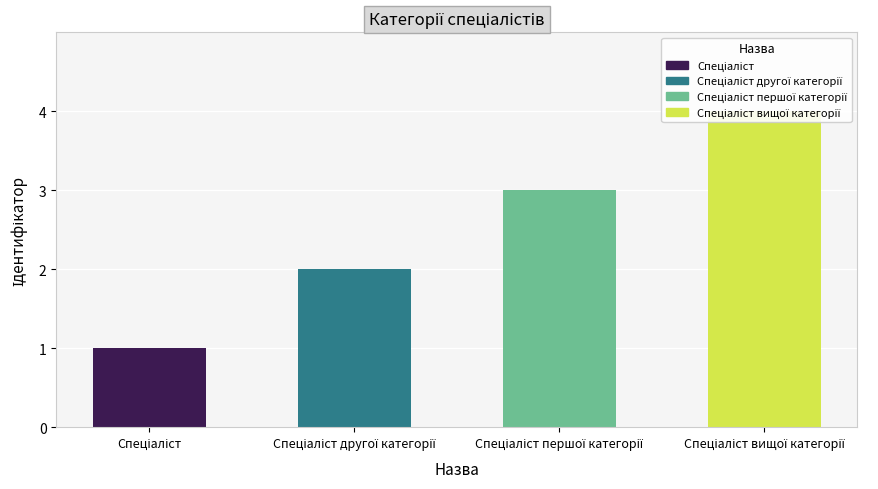

Does the chart contain any negative values?

No